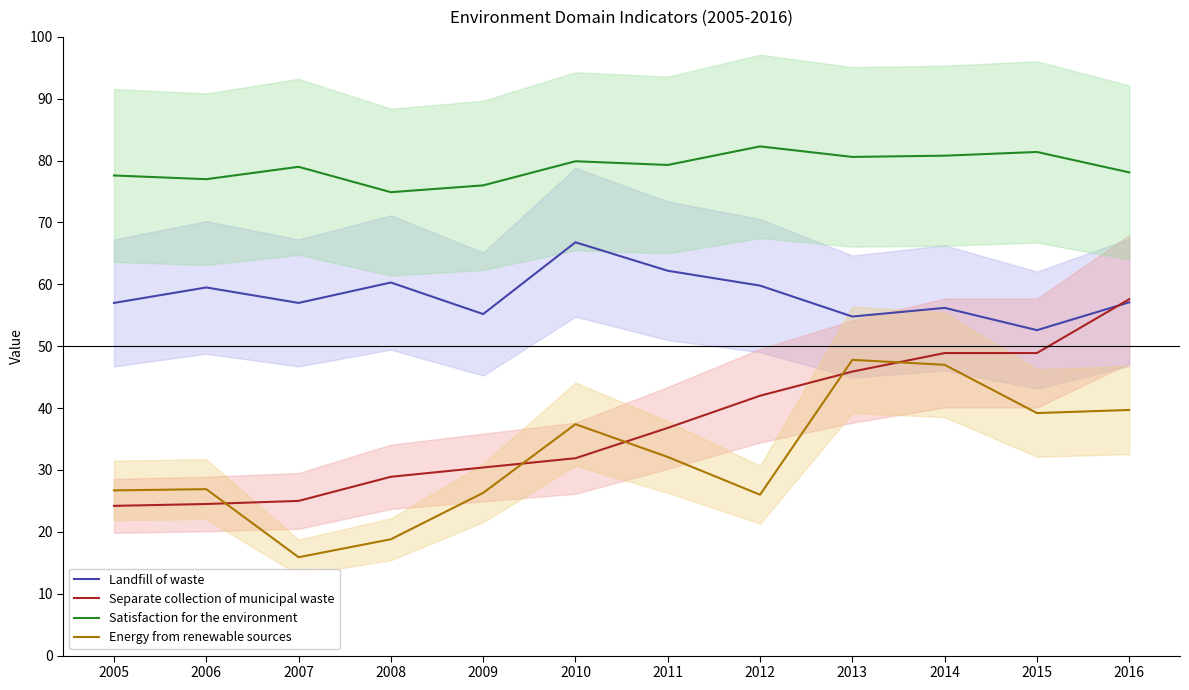

Count the number of data series in this chart.

4